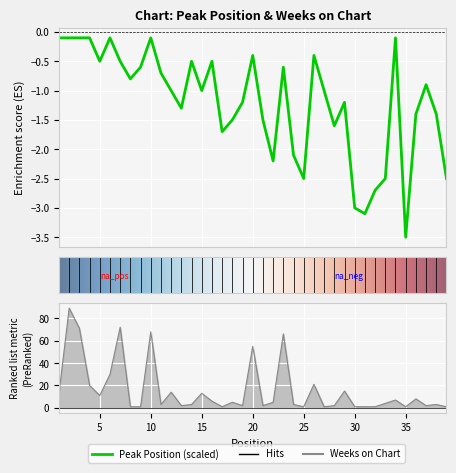

How many values in the Weeks on Chart series are below 4?

19